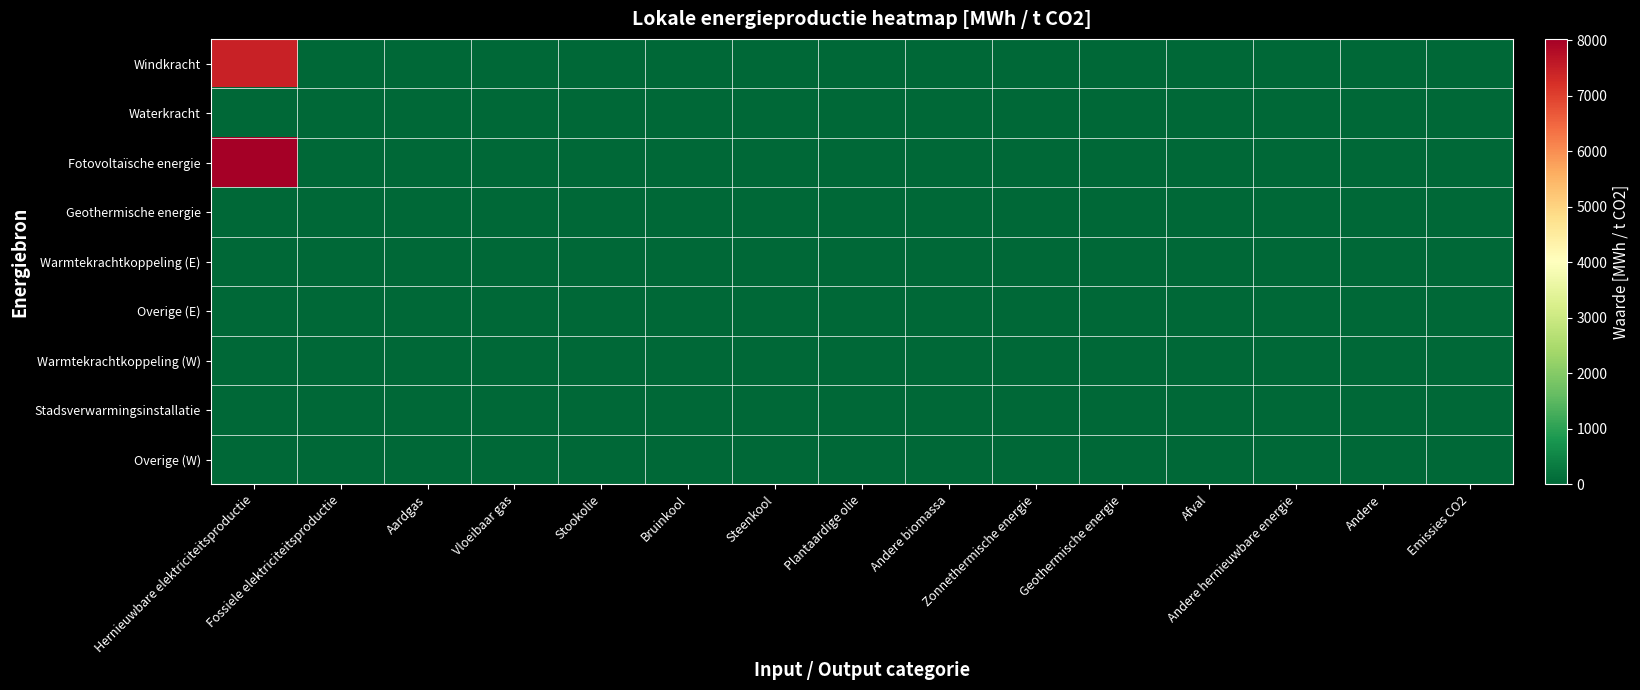

Which category has the highest value across all series?

Hernieuwbare elektriciteitsproductie